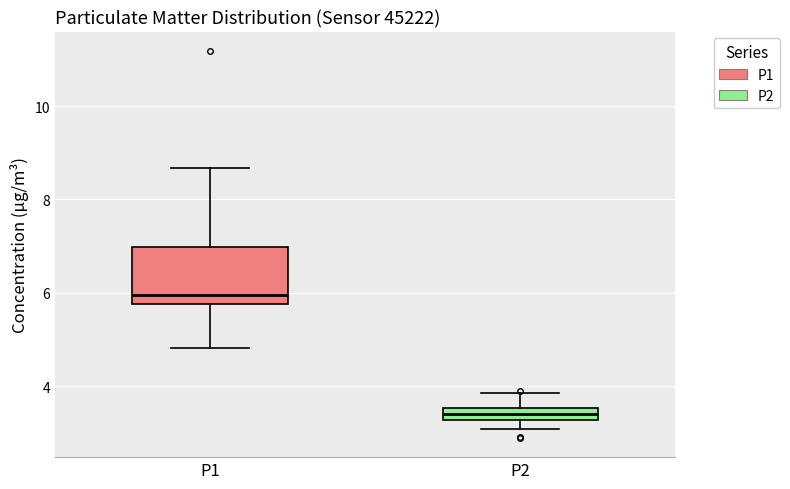

Which box is the tallest, from its lower edge to its upper edge?

P1